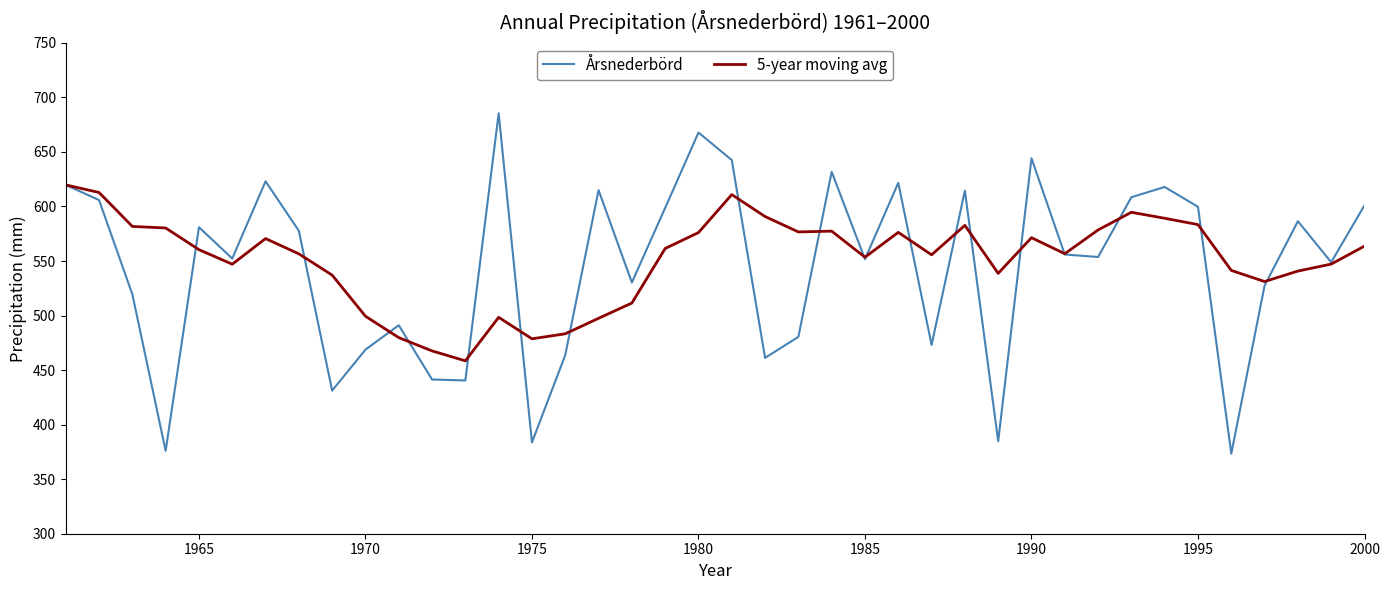

What is the difference between the maximum and minimum values in the 5-year moving avg series?

161.3